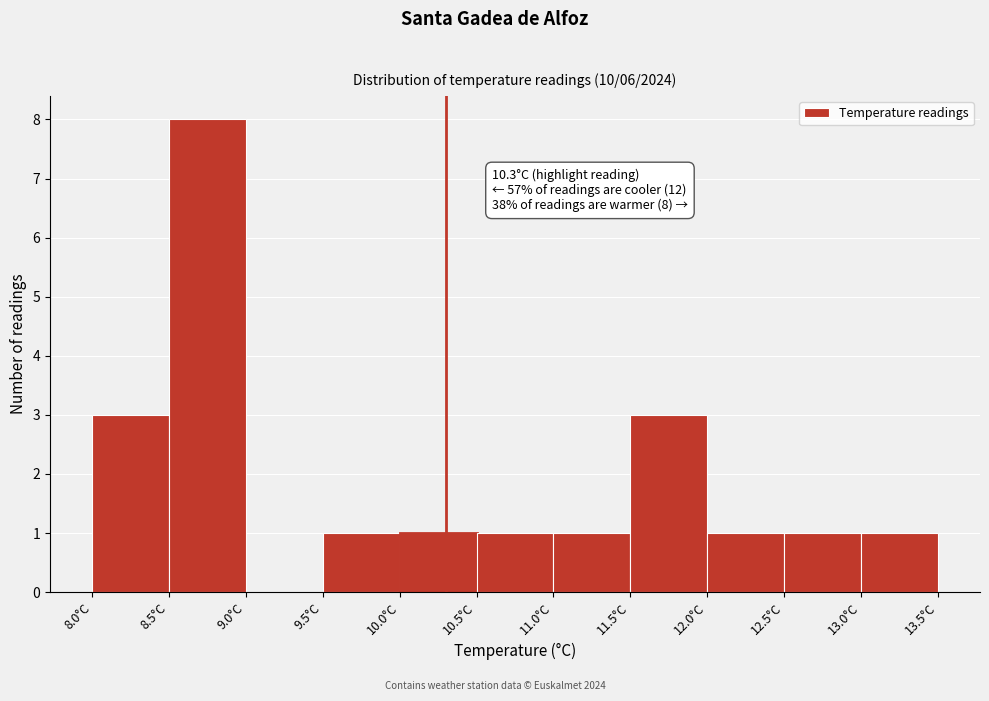

Which range on the x-axis has the tallest bar?

8.5 to 9.0